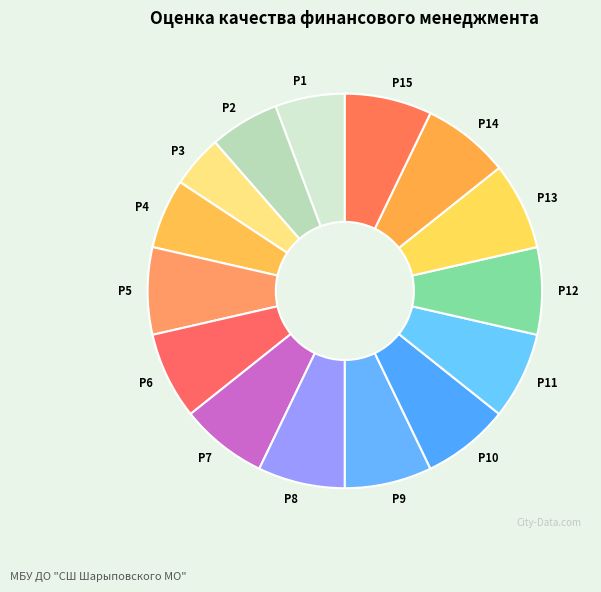

Which category has the smallest portion of the pie?

Р3